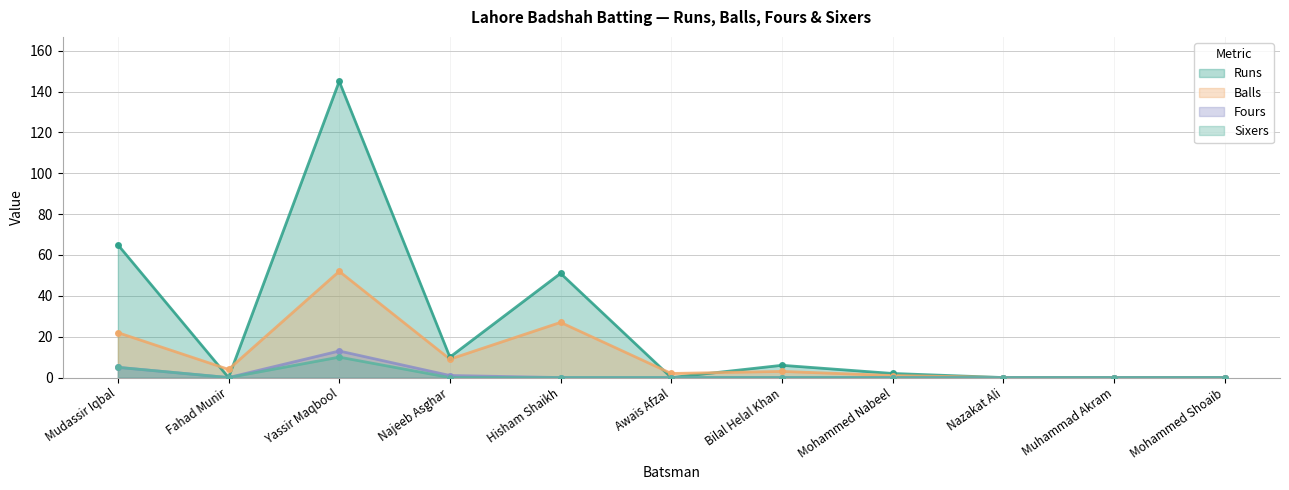

True or false: Sixers and Balls cross at least once.

False